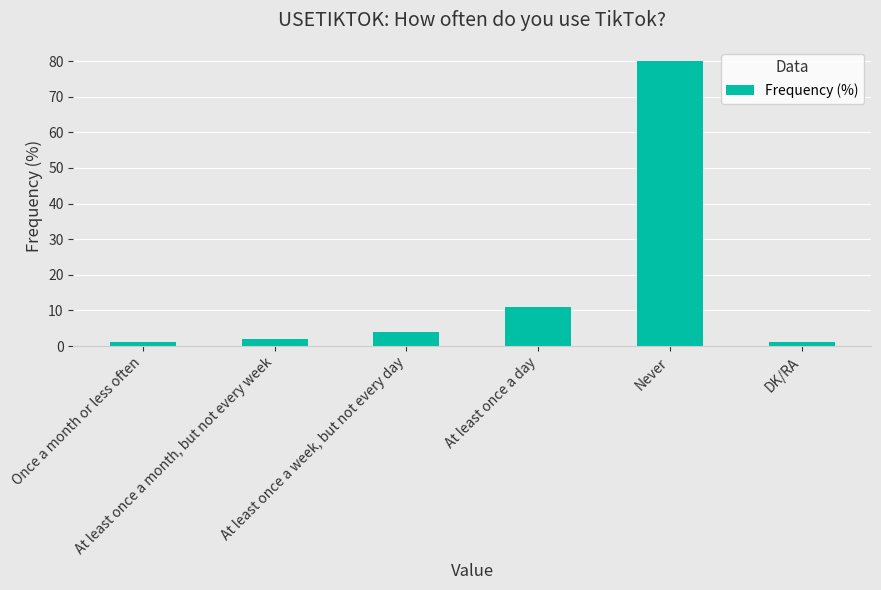

What is the maximum value shown in the chart?

80